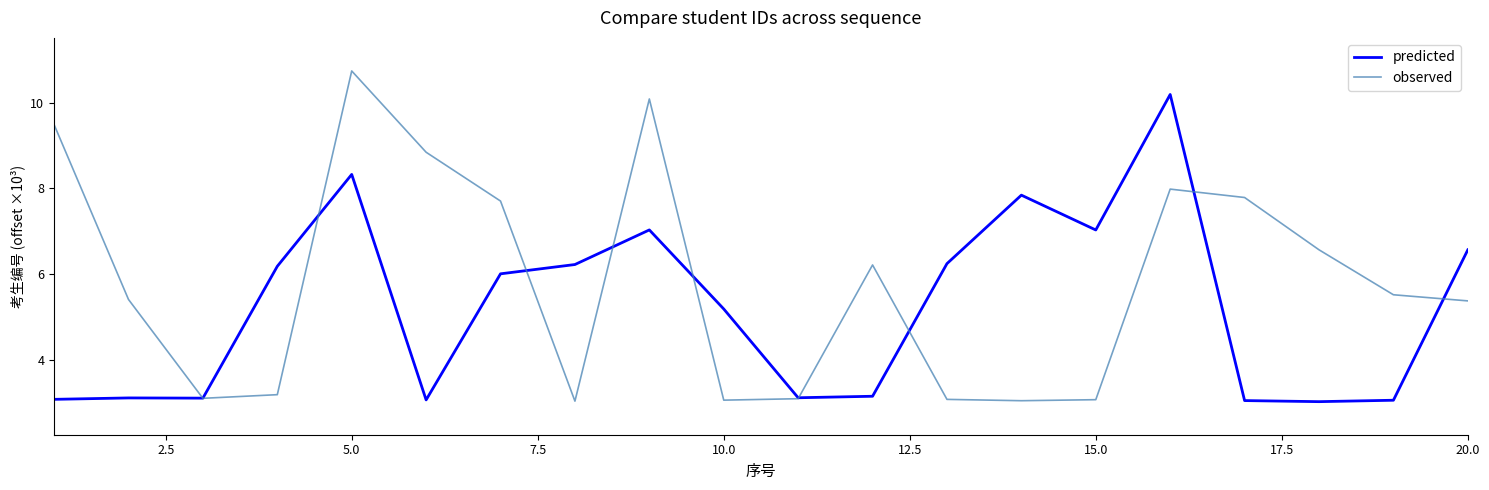

In observed, how many points are lower than both neighbors (excluding endpoints)?

4